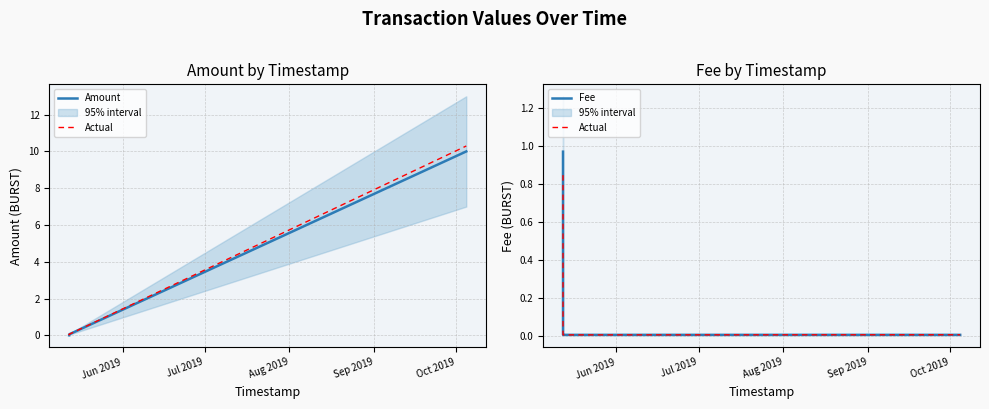

Is it true that Fee equals 0.0 at Aug 2019?

False